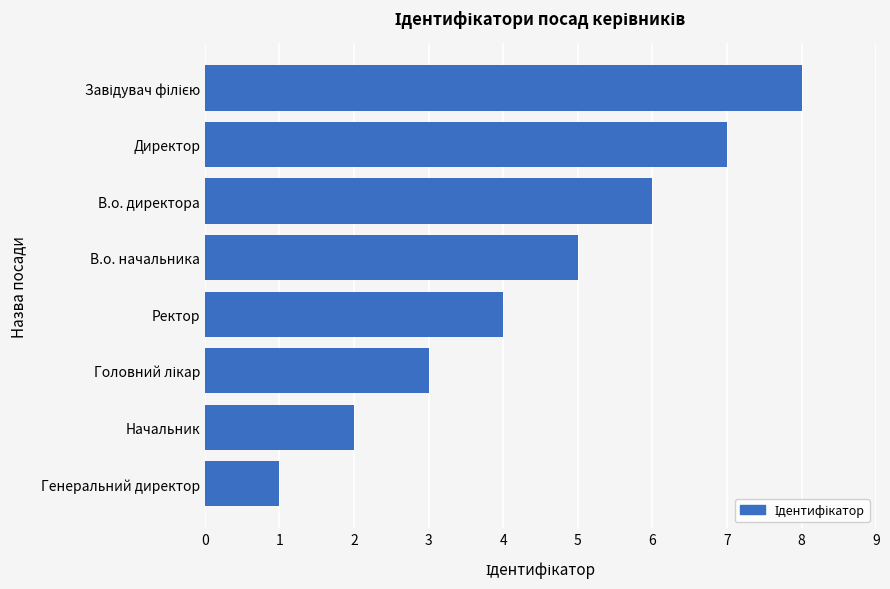

True or false: the data shows 8 at В.о. начальника.

False